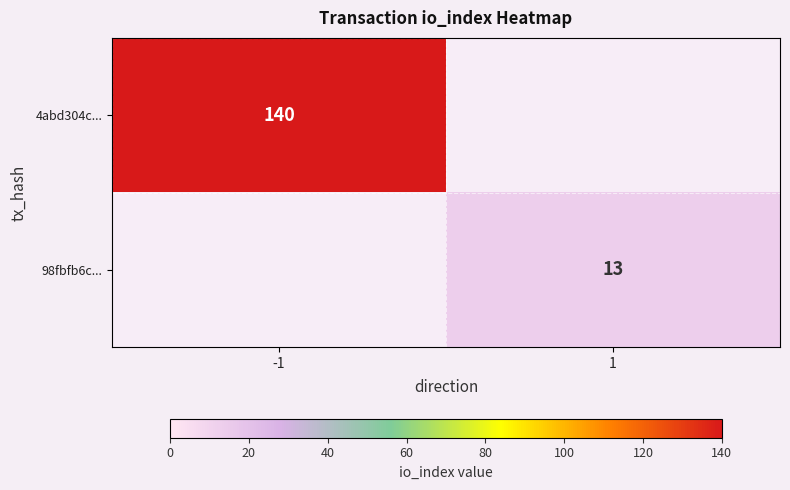

True or false: 4abd304c... has a value of 140 at -1.

True